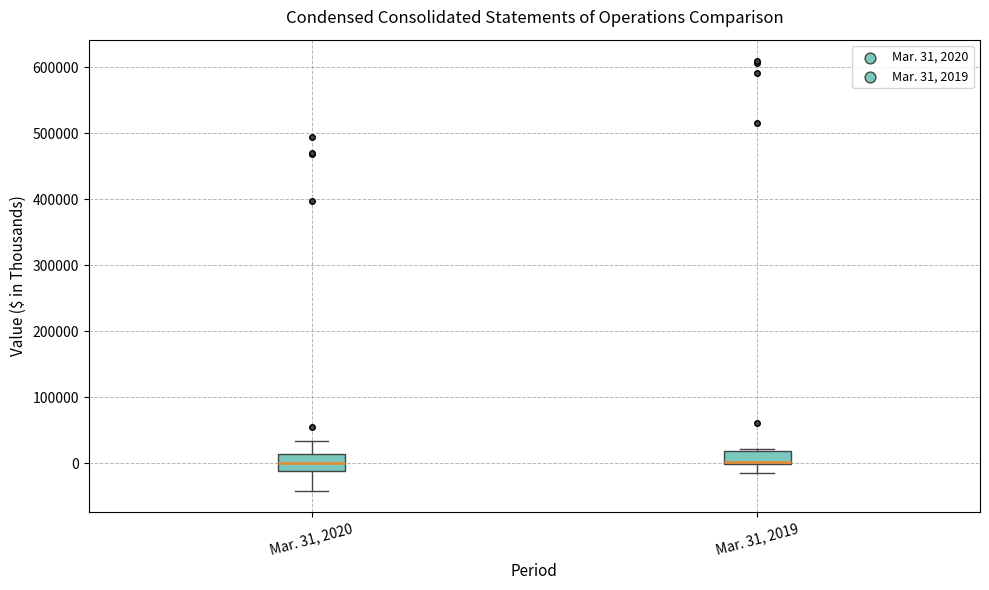

Reading left to right, transcribe this box plot: for each box, give where its median line is, the range the box spans, and where its two whiskers end, as read against the y-axis. The values are not printed on the chart, so give them approximately, as read against the axis.

Mar. 31, 2020: median 0, box -10000 to 10000, whiskers -40000 to 30000
Mar. 31, 2019: median 0 (just above the box's lower edge), box 0 to 20000, whiskers -20000 to 20000 (just above the box's upper edge)